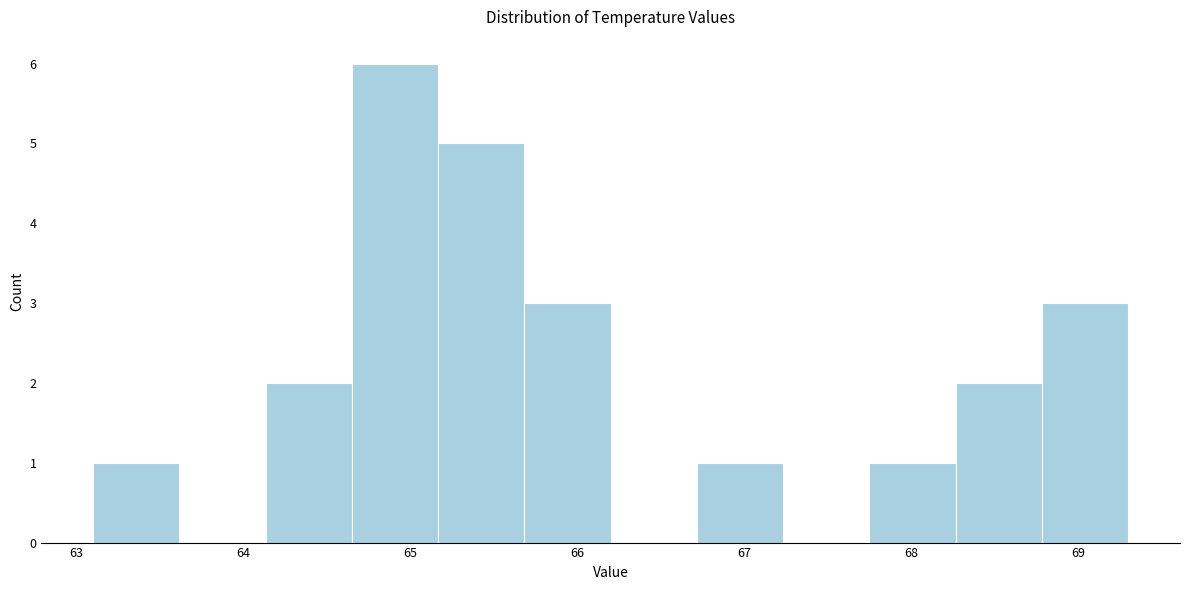

Reading left to right, transcribe this chart: for each bar, give the range it covers on the x-axis and its height. Neither the bar edges nor the heights are printed on the chart, so give them approximately, as read against the axes.

63.1 to 63.6: 1
63.6 to 64.1: 0
64.1 to 64.7: 2
64.7 to 65.2: 6
65.2 to 65.7: 5
65.7 to 66.2: 3
66.2 to 66.7: 0
66.7 to 67.2: 1
67.2 to 67.8: 0
67.8 to 68.3: 1
68.3 to 68.8: 2
68.8 to 69.3: 3